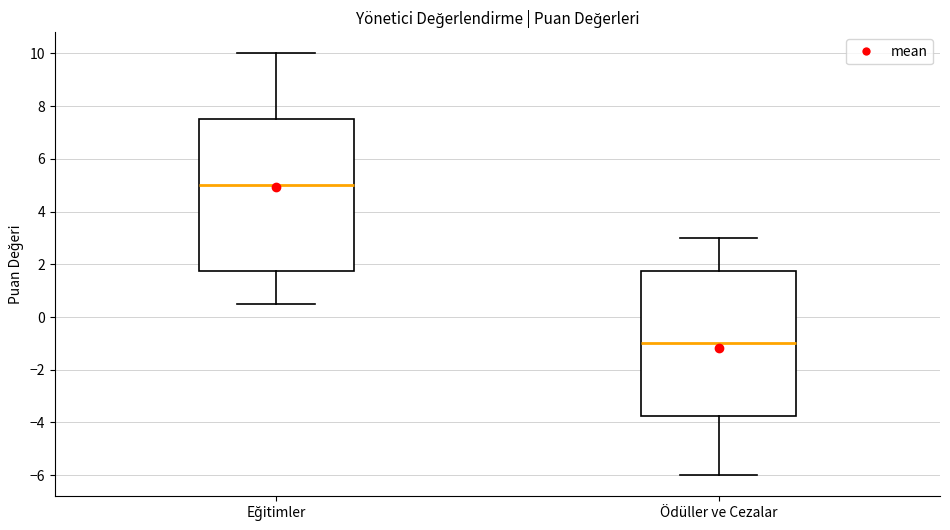

Comparing the boxes themselves (not the whiskers), which one is the tallest?

Eğitimler